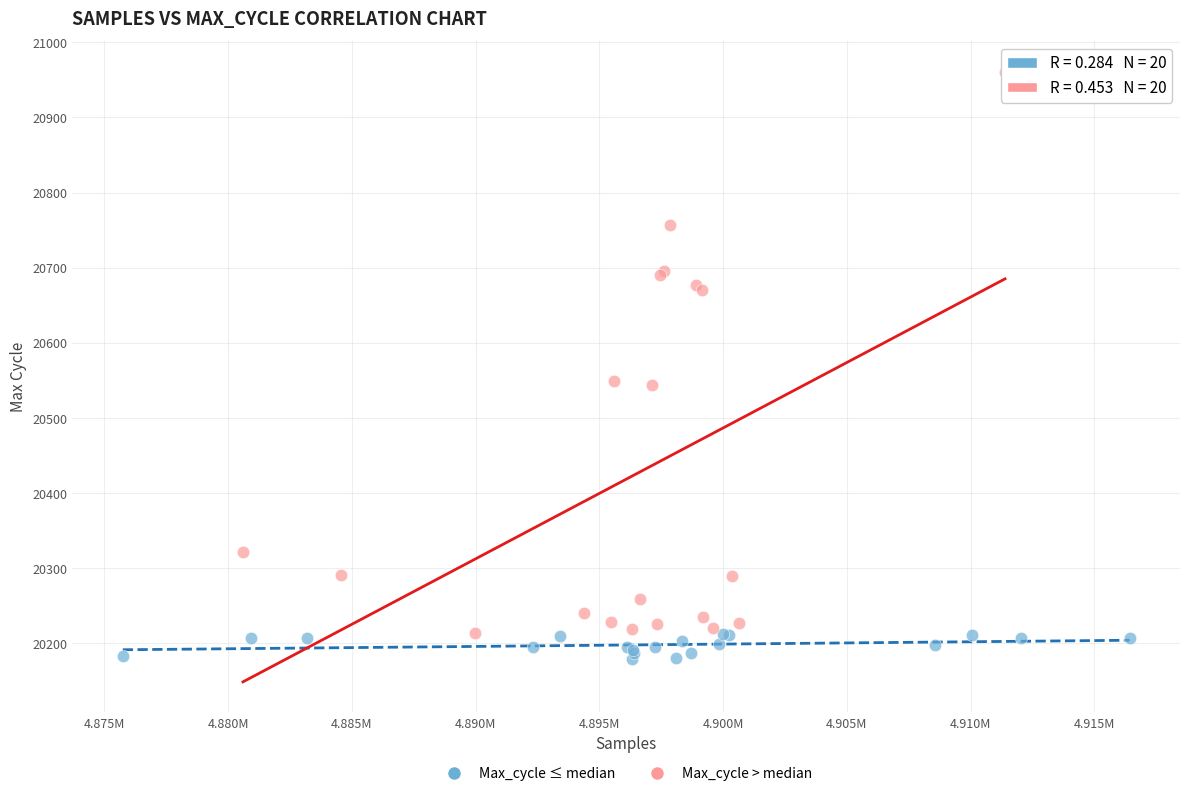

Which series has the largest Y range (max minus min)?

Max_cycle > median